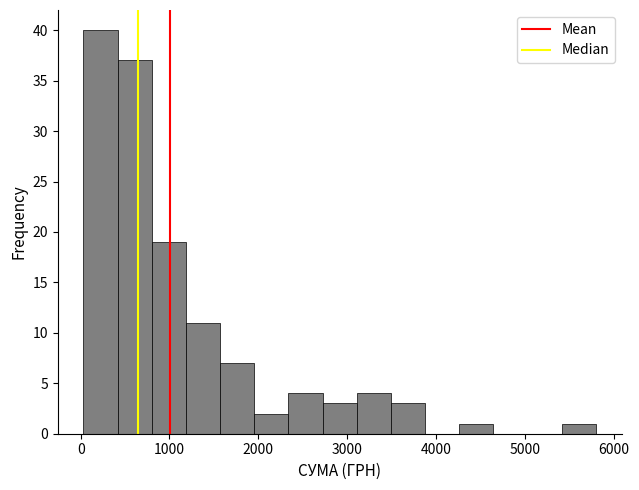

Read against the x-axis, roughly where is the centre of the tallest bar?

200